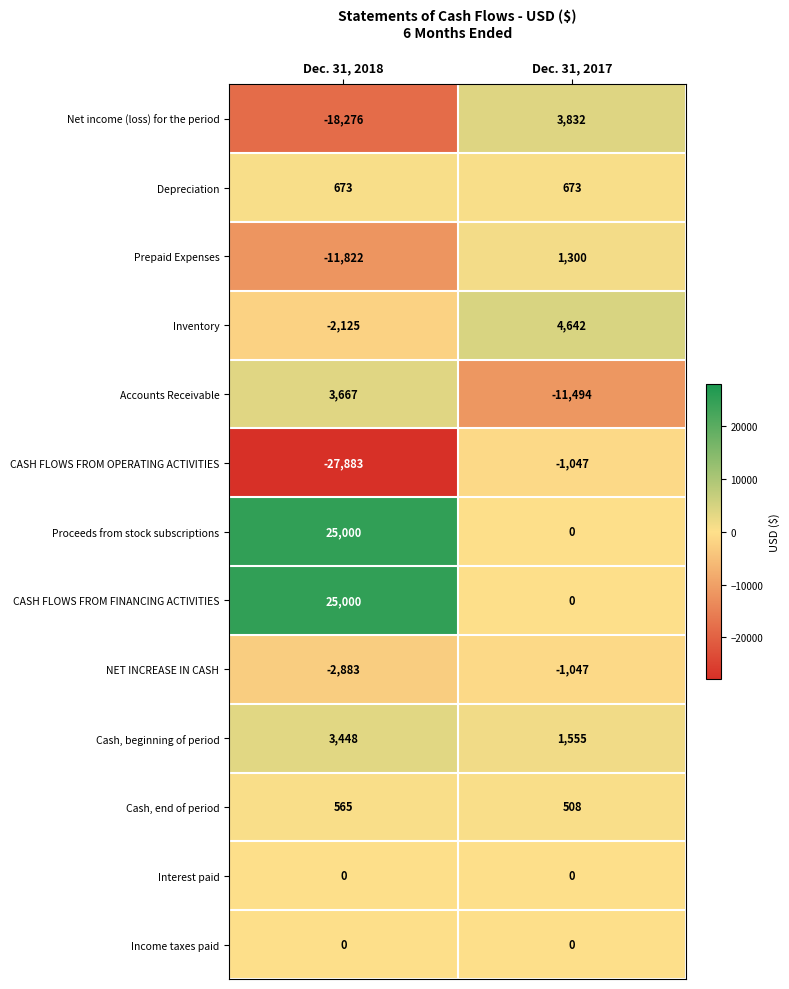

What is the difference between the maximum and minimum values in the NET INCREASE IN CASH series?

1836